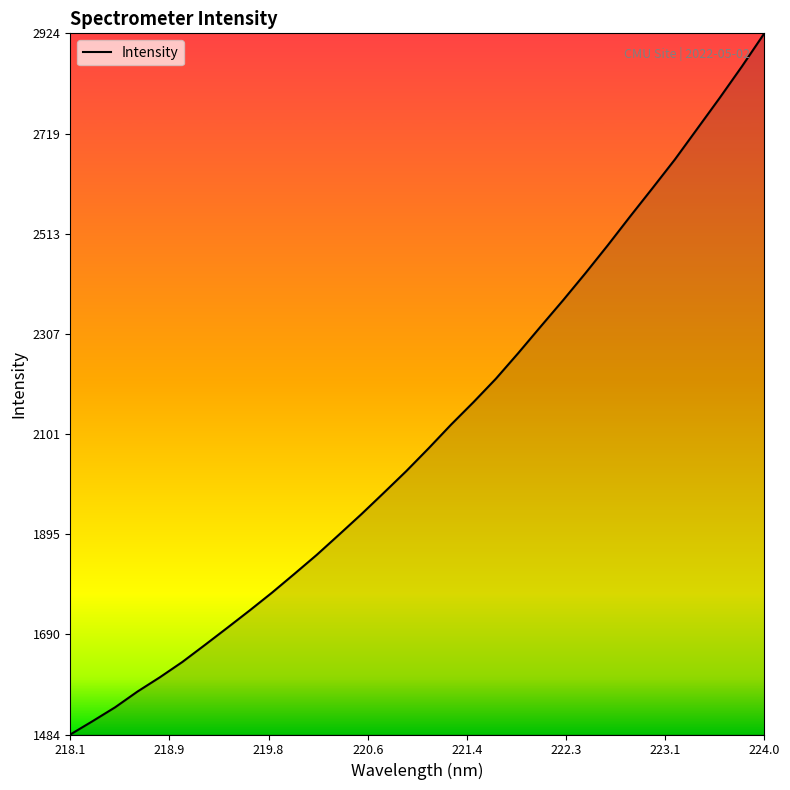

What is the greatest value displayed?

2924.9